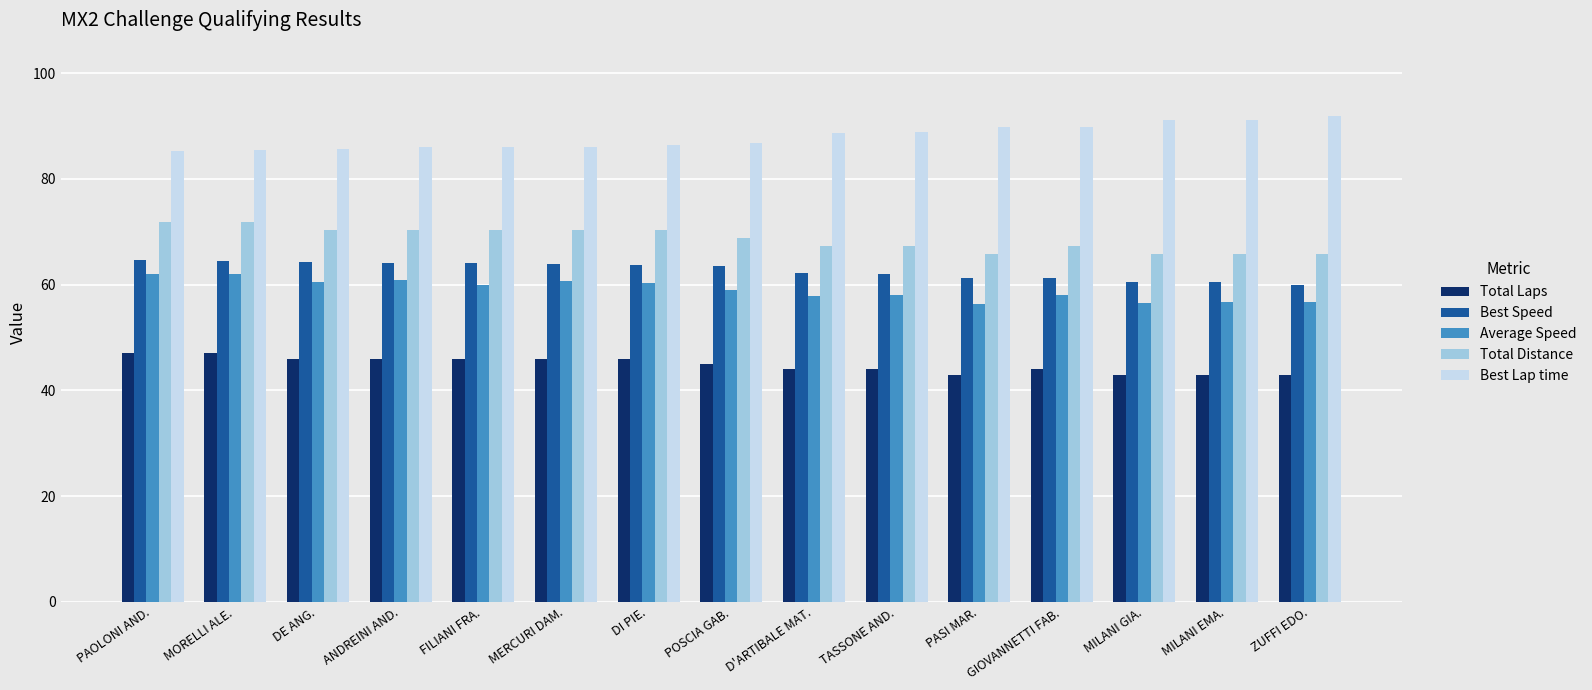

What is the value of the Average Speed bar at the 2nd from the left?

62.1